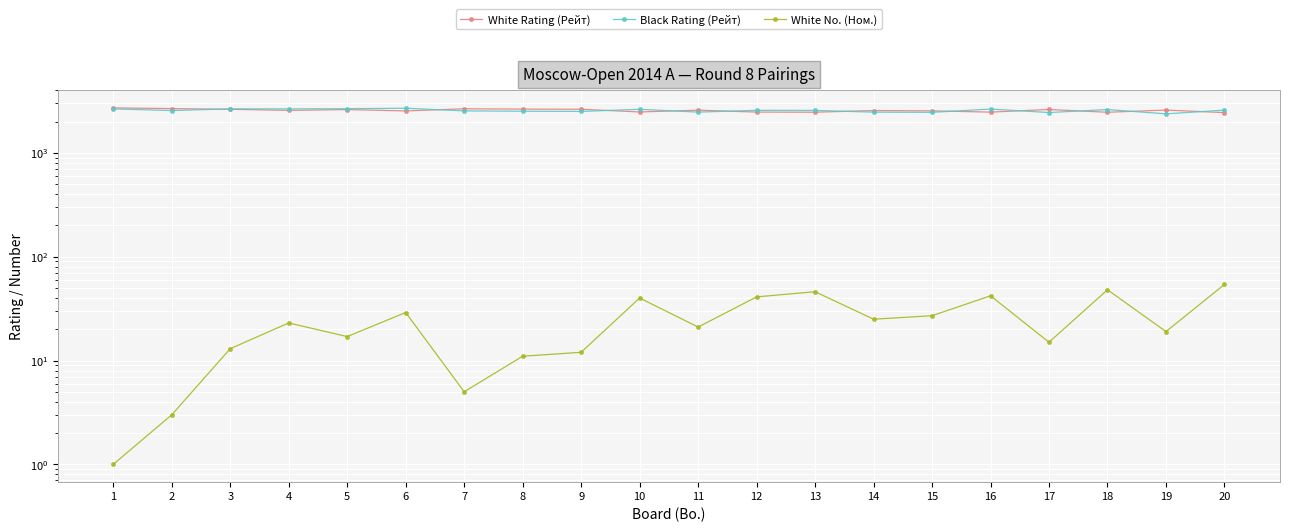

At which category is the sum across all series the highest?

1